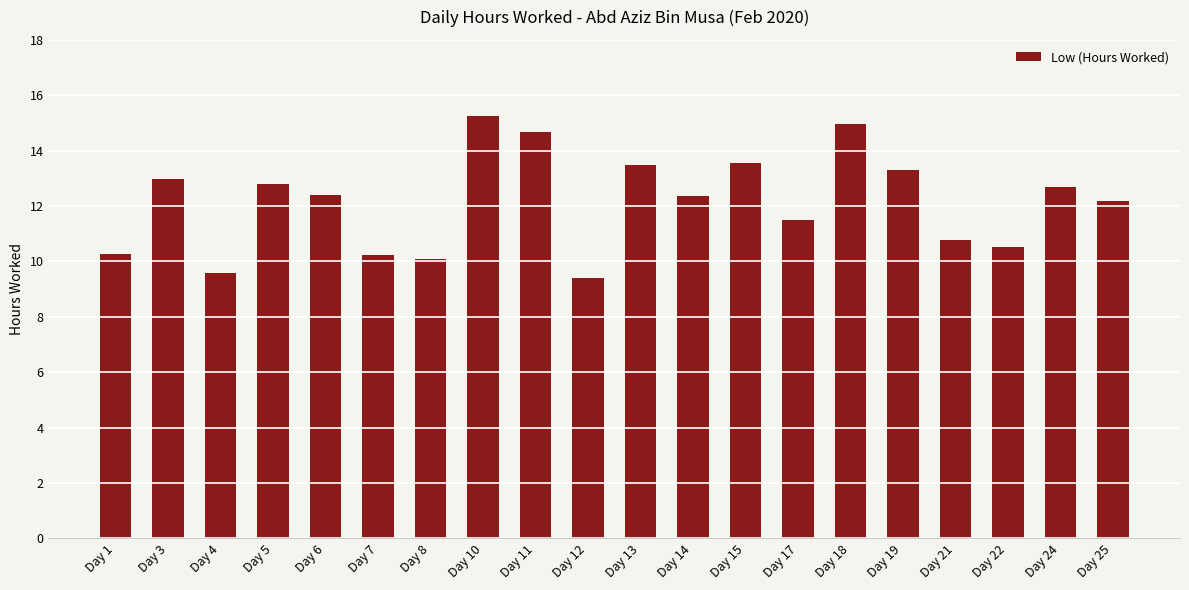

Does the chart contain stacked bars?

No